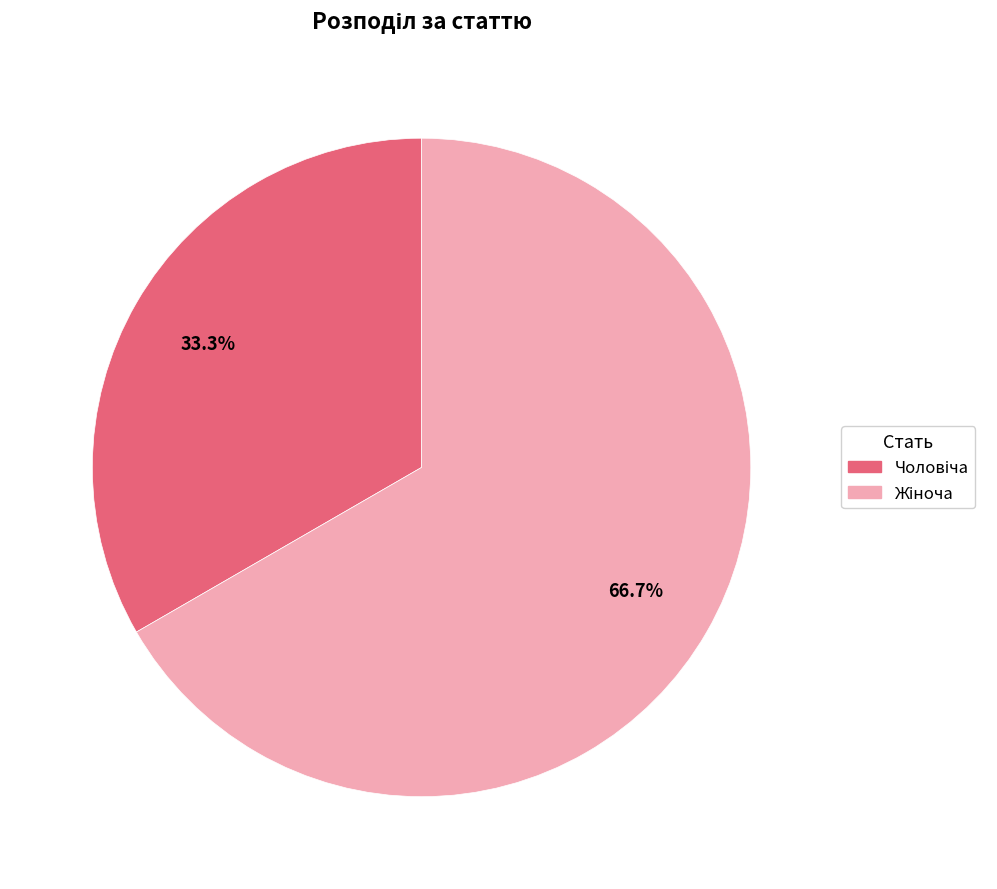

Is there a majority slice in this chart?

Yes